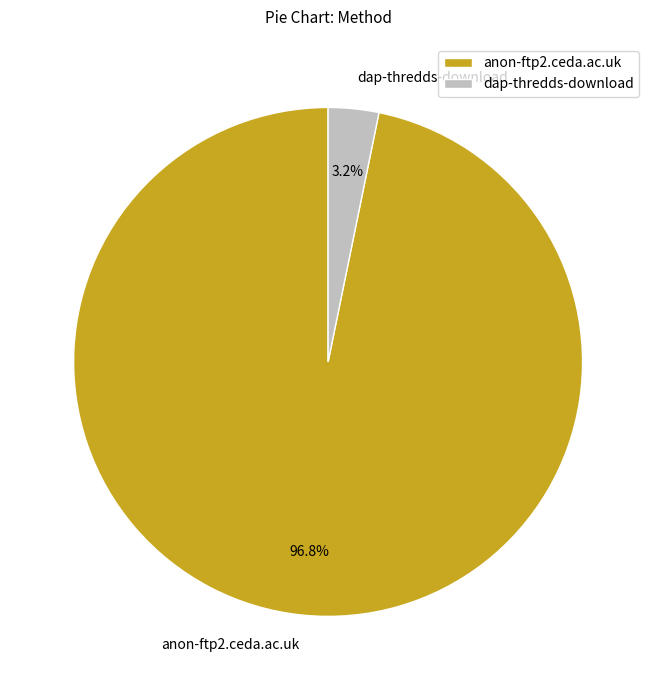

Rank the categories by value from highest to lowest.

anon-ftp2.ceda.ac.uk, dap-thredds-download